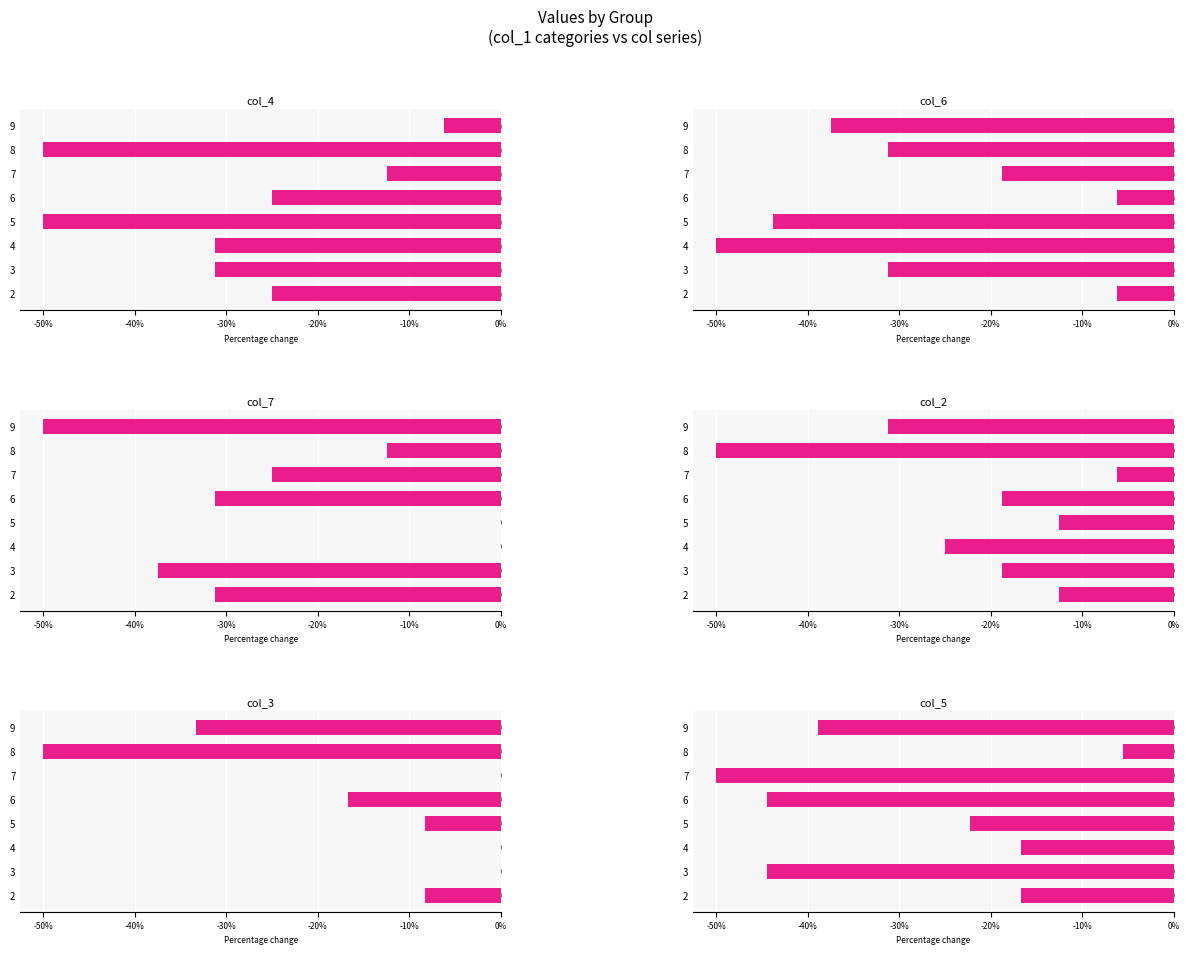

List the series in order of their peak value, lowest first.

col_4, col_6, col_2, col_5, col_7, col_3